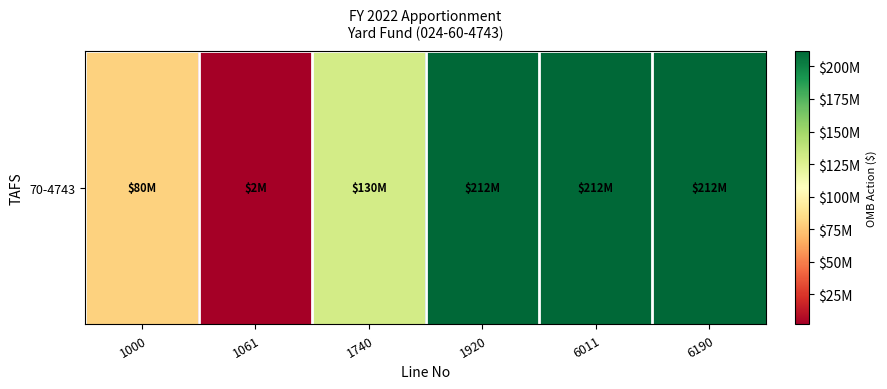

Count the values in the range 80000000 to 212000000.

5